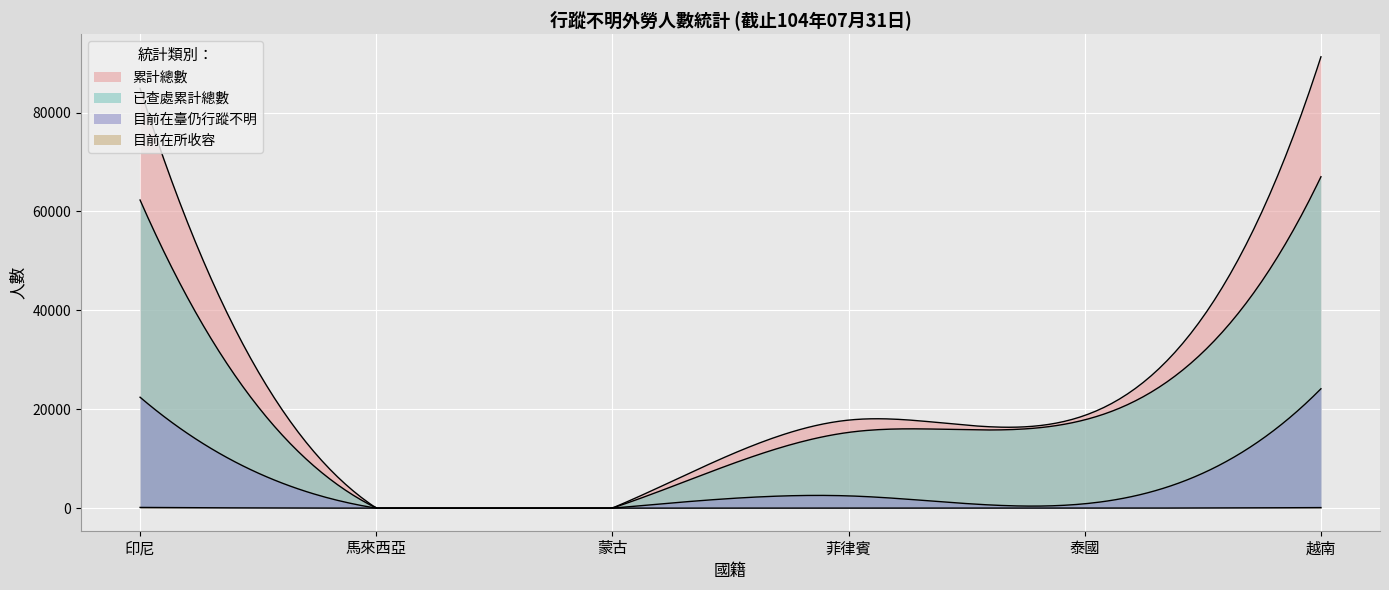

What is the label of the 1st point from the right?

越南